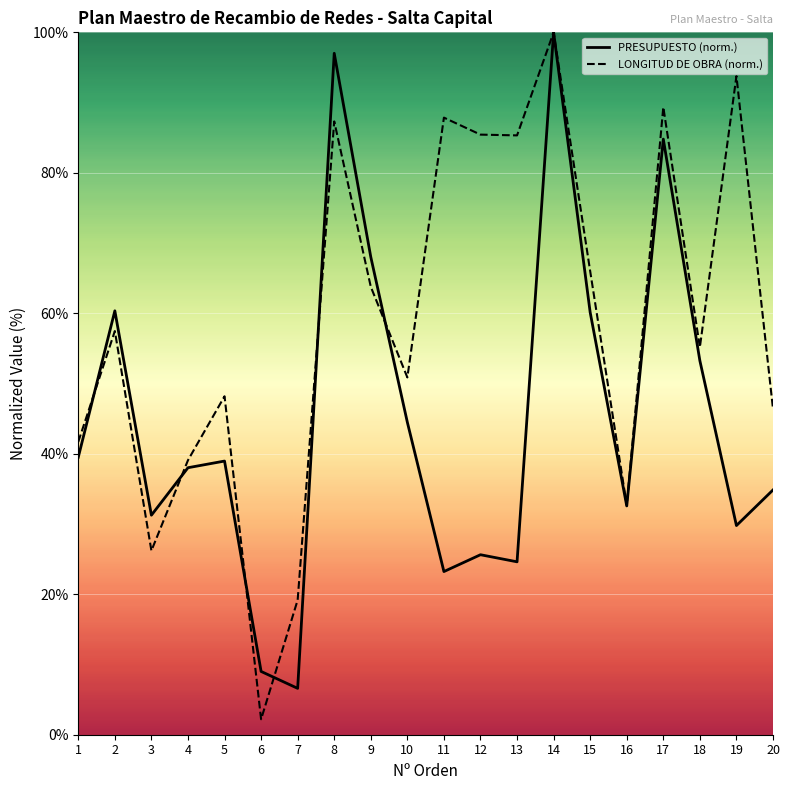

True or false: PRESUPUESTO and LONGITUD DE OBRA (Mts) intersect in this chart.

True